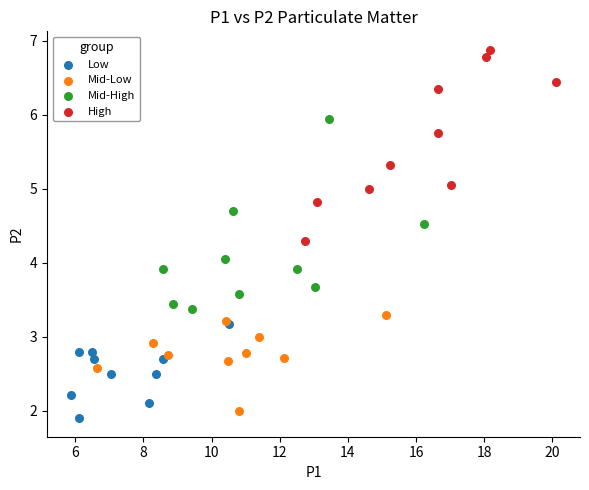

Which series reaches the maximum Y coordinate?

High